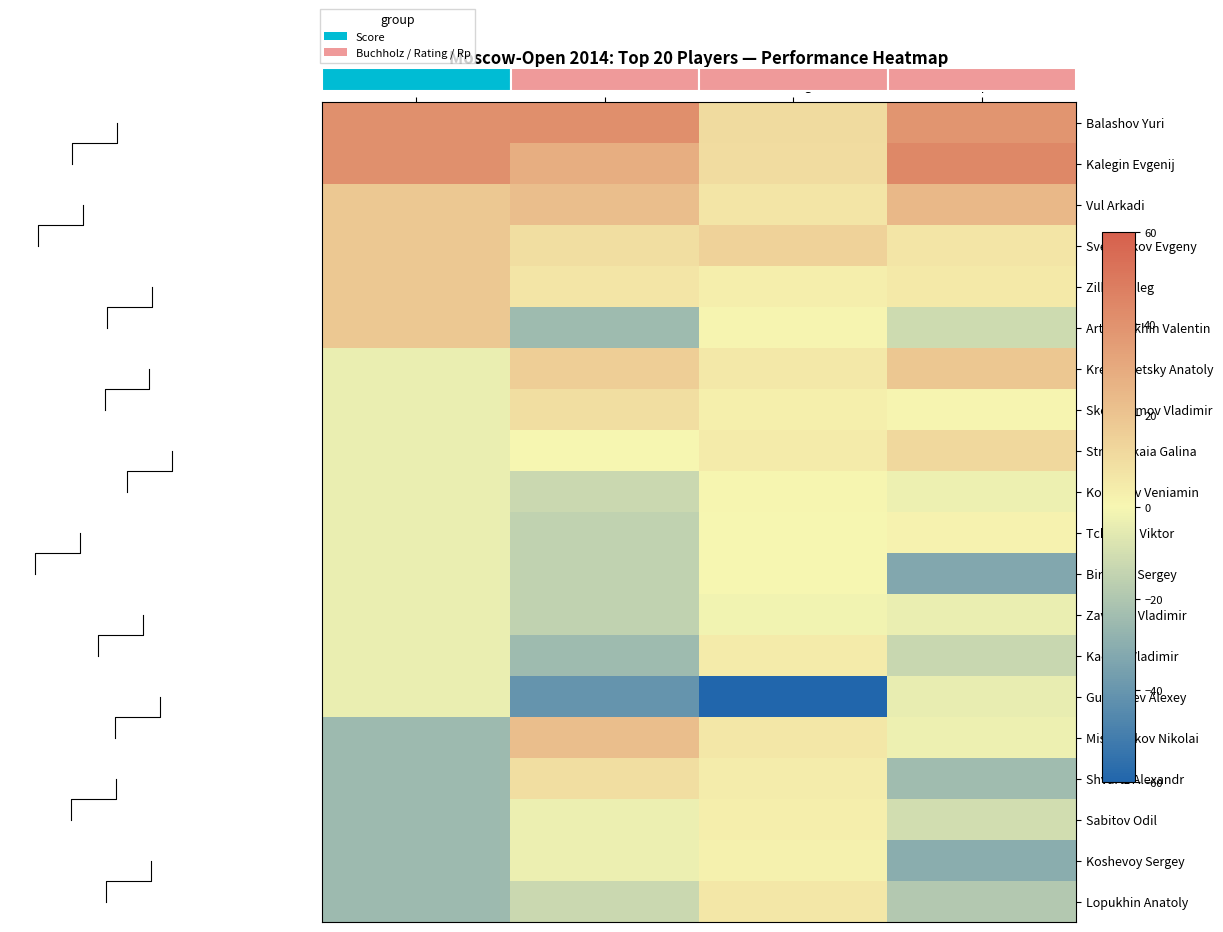

Reading right to left, transcribe all the data shown in this chart.

Balashov Yuri: Rp=38.7	Rating=11.0	Buchholz=41.2	Score=40.7
Kalegin Evgenij: Rp=43.9	Rating=10.8	Buchholz=28.6	Score=40.7
Vul Arkadi: Rp=24.5	Rating=6.6	Buchholz=22.3	Score=18.7
Sveshnikov Evgeny: Rp=6.7	Rating=14.1	Buchholz=9.7	Score=18.7
Zilbert Oleg: Rp=5.3	Rating=3.7	Buchholz=6.6	Score=18.7
Artyushikhin Valentin: Rp=-11.7	Rating=0.9	Buchholz=-24.8	Score=18.7
Kremenietsky Anatoly: Rp=19.2	Rating=6.1	Buchholz=16.0	Score=-3.3
Skorodumov Vladimir: Rp=1.3	Rating=3.1	Buchholz=9.7	Score=-3.3
Strutinskaia Galina: Rp=12.0	Rating=4.4	Buchholz=0.3	Score=-3.3
Kolbanov Veniamin: Rp=-2.4	Rating=0.9	Buchholz=-12.3	Score=-3.3
Tchernyi Viktor: Rp=1.7	Rating=-0.2	Buchholz=-15.4	Score=-3.3
Birjukov Sergey: Rp=-32.7	Rating=-0.4	Buchholz=-15.4	Score=-3.3
Zavialov Vladimir: Rp=-3.5	Rating=-1.8	Buchholz=-15.4	Score=-3.3
Kachar Vladimir: Rp=-12.7	Rating=4.3	Buchholz=-24.8	Score=-3.3
Guberniev Alexey: Rp=-3.8	Rating=-85.5	Buchholz=-40.5	Score=-3.3
Mishuchkov Nikolai: Rp=-2.6	Rating=6.4	Buchholz=22.3	Score=-25.3
Shvartz Alexandr: Rp=-24.3	Rating=4.1	Buchholz=9.7	Score=-25.3
Sabitov Odil: Rp=-10.4	Rating=3.4	Buchholz=-2.8	Score=-25.3
Koshevoy Sergey: Rp=-30.4	Rating=2.0	Buchholz=-2.8	Score=-25.3
Lopukhin Anatoly: Rp=-19.0	Rating=6.2	Buchholz=-12.3	Score=-25.3